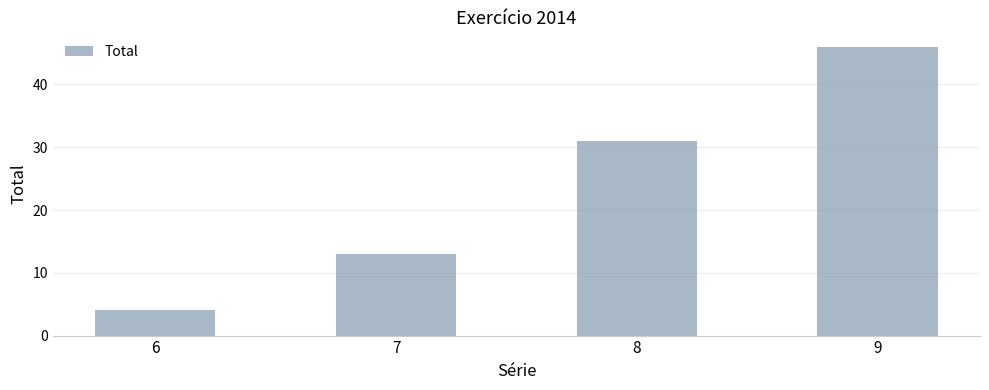

List the labels in order of value, smallest first.

6, 7, 8, 9